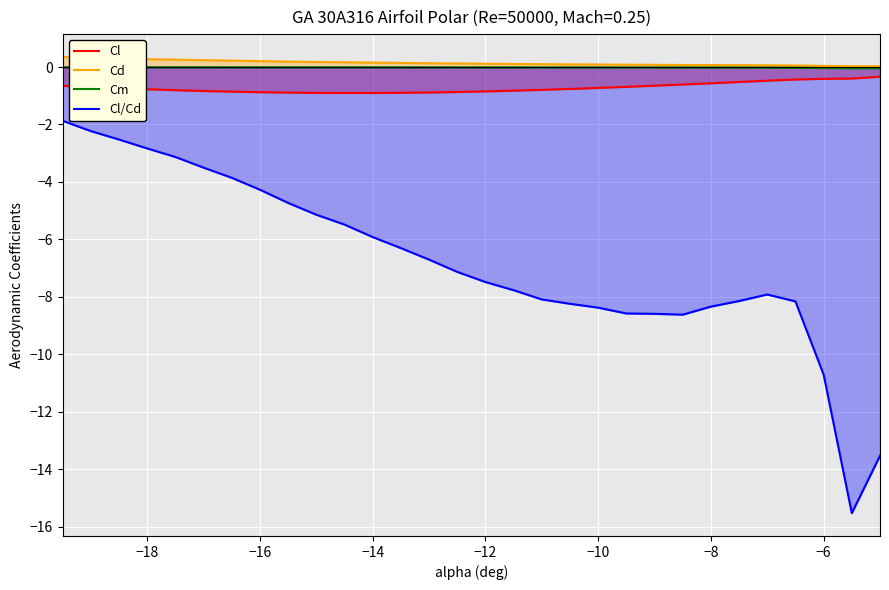

The Cl series shows -1.3 at −18. True or false?

False